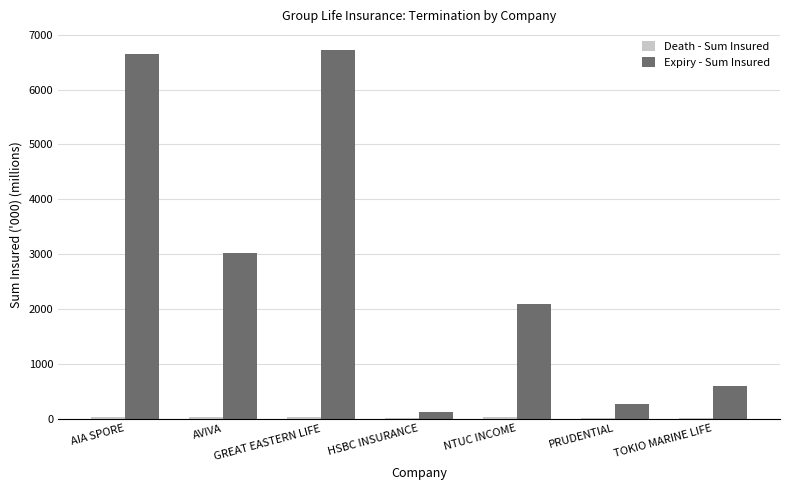

What is the maximum value shown in the chart?

6730.1